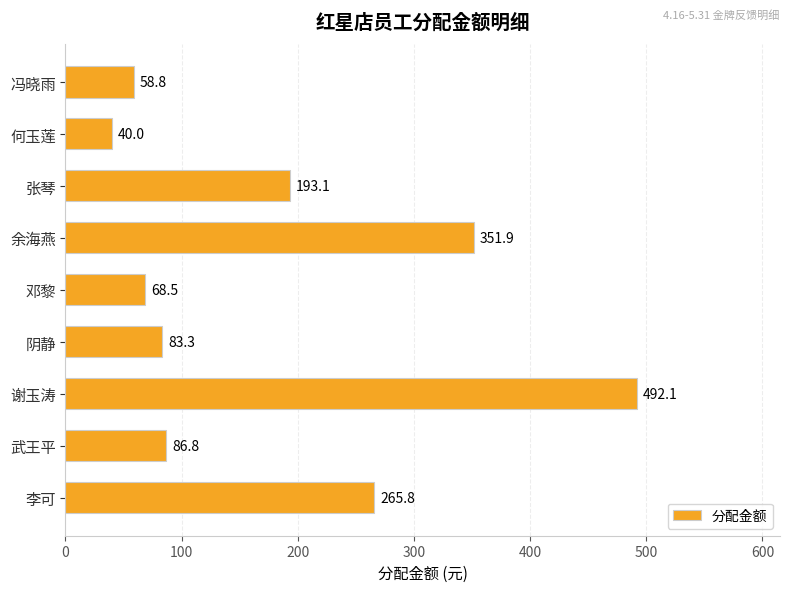

Which category has the lowest value across all series?

何玉莲